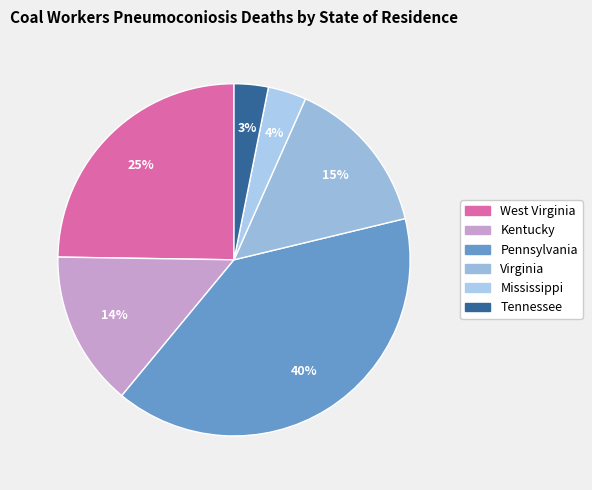

Rank the categories by value from lowest to highest.

Tennessee, Mississippi, Kentucky, Virginia, West Virginia, Pennsylvania